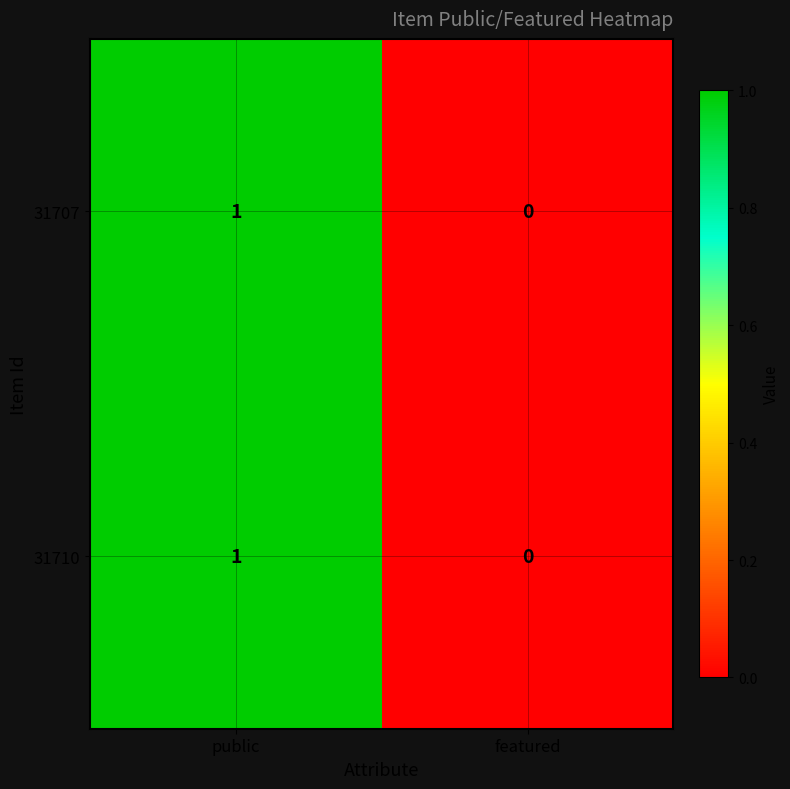

At which category does the chart reach its minimum across all series?

featured